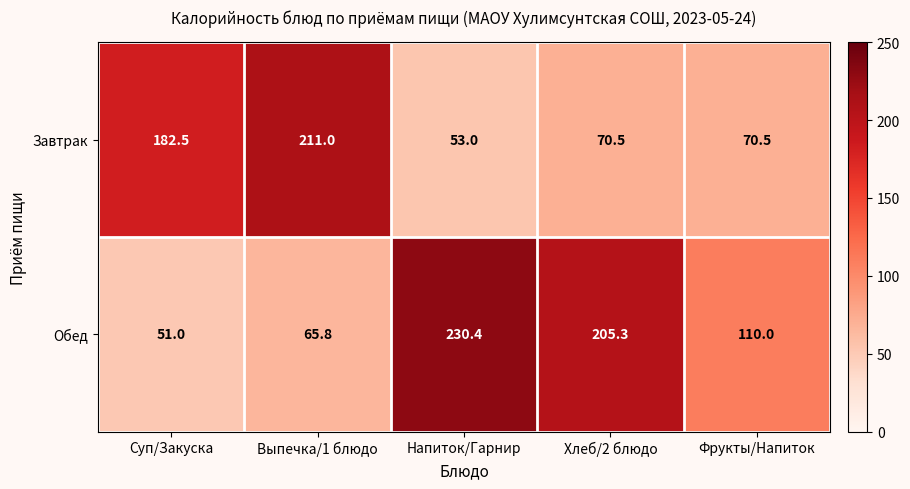

The value of Завтрак at Суп/Закуска is 182.5. True or false?

True